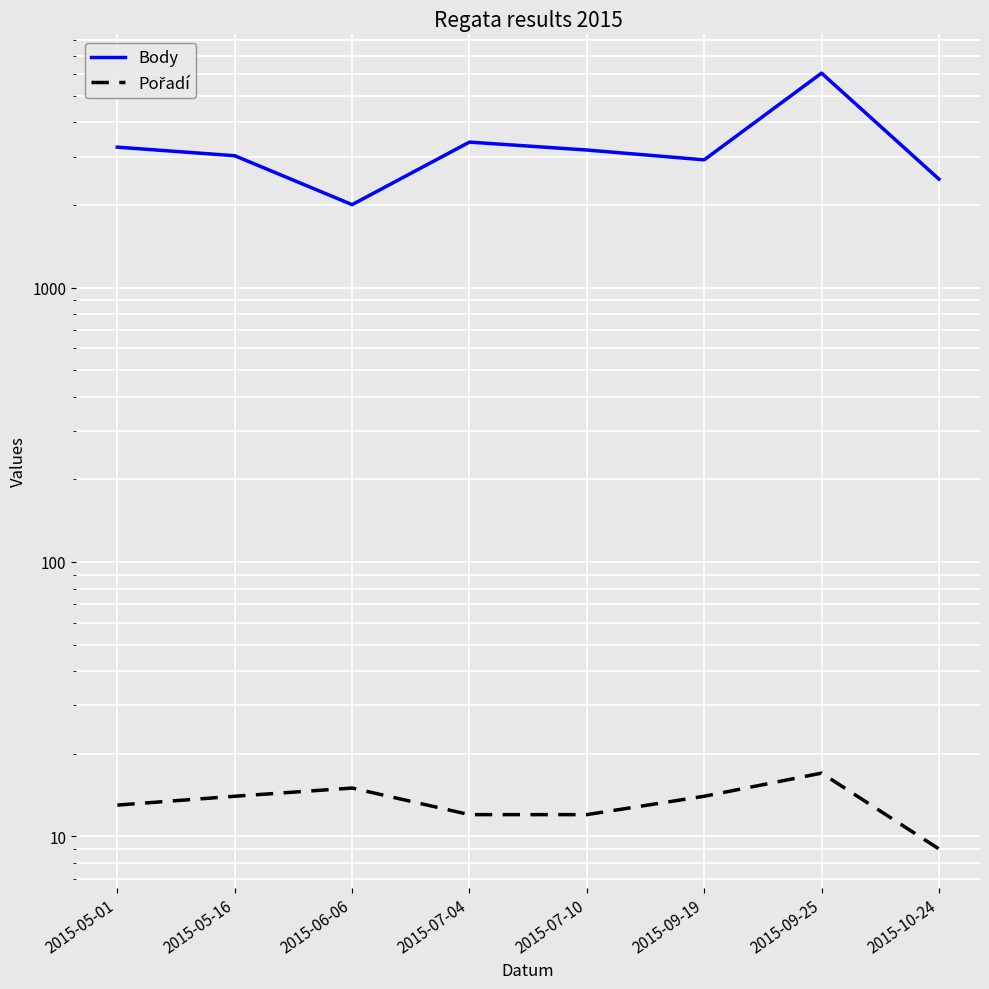

Is the value of Pořadí at 2015-07-04 greater than the value of Body at 2015-10-24?

No